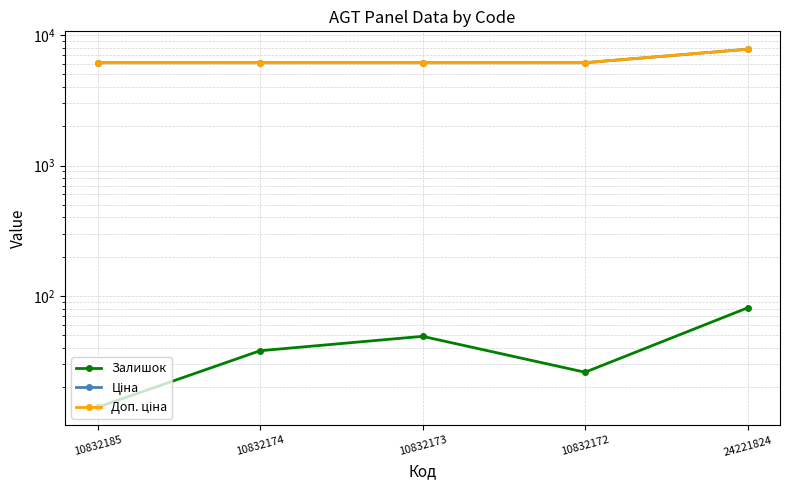

Reading right to left, list all the values displayed in this chart.

Залишок: 81.0	26.0	49.0	38.0	14.0
Ціна: 7792.9	6143.2	6143.2	6143.2	6143.2
Доп. ціна: 7792.9	6143.2	6143.2	6143.2	6143.2